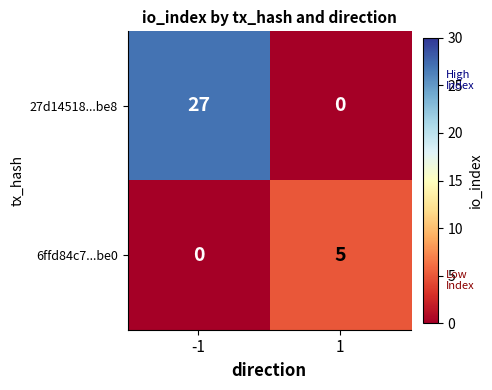

What is the difference between the maximum and minimum values in the 27d14518...be8 series?

27